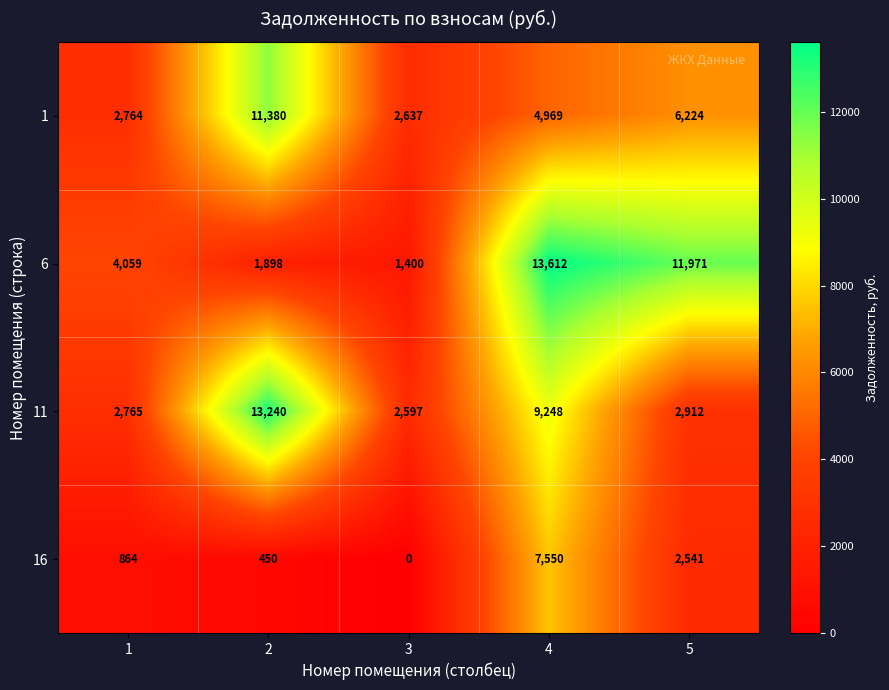

The 1 series shows 11380 at 2. True or false?

True